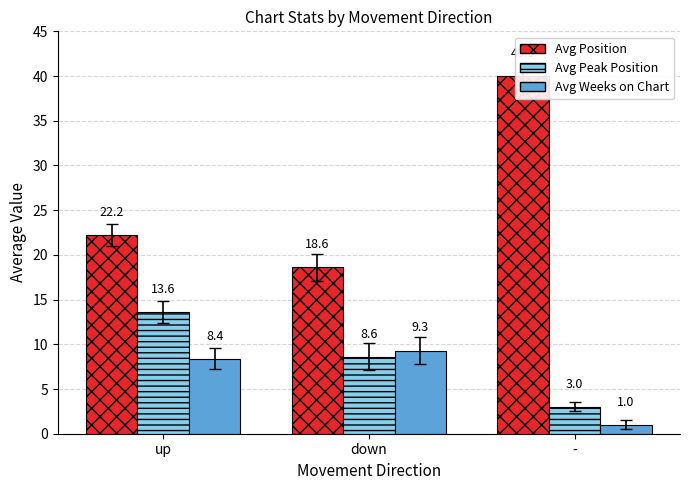

At which label does Avg Position first exceed 22?

up